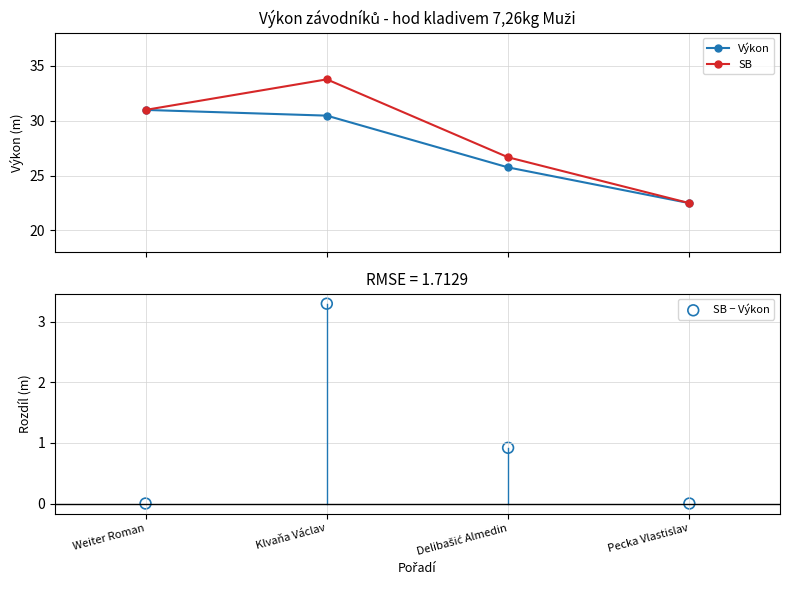

Which series contains the lowest Y value?

SB − Výkon